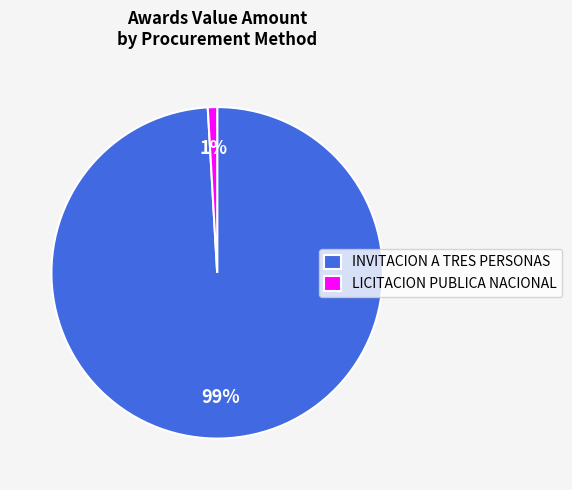

Rank the categories by value from highest to lowest.

INVITACION A TRES PERSONAS, LICITACION PUBLICA NACIONAL